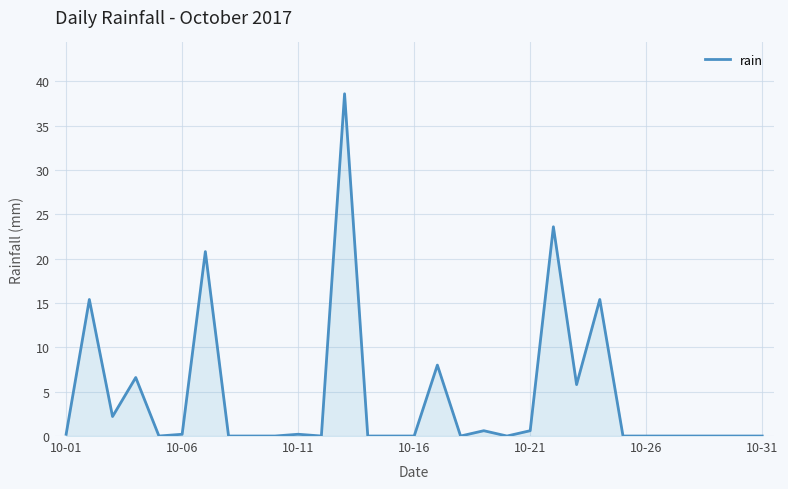

What is the maximum value shown in the chart?

38.6